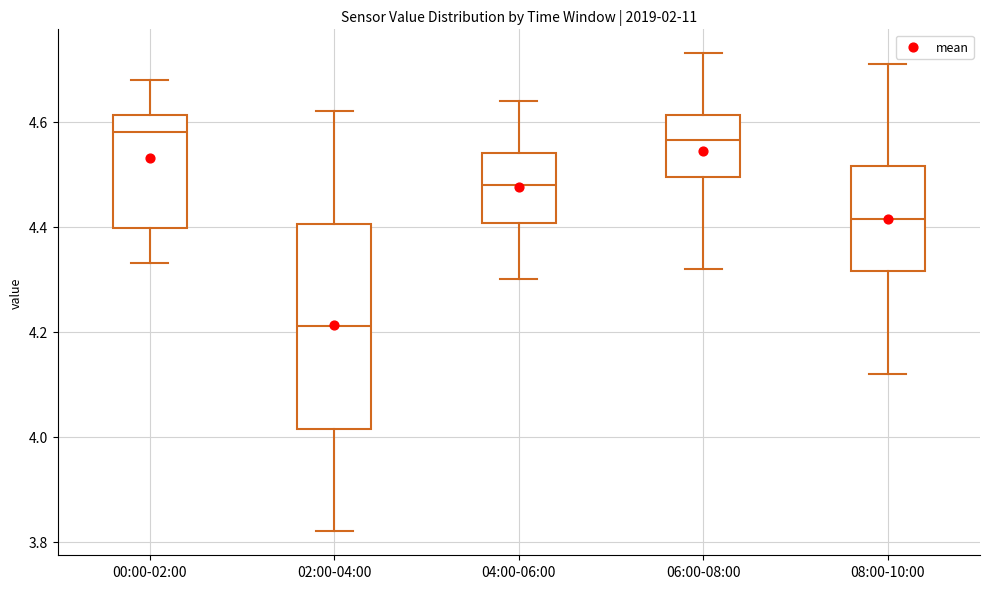

Reading left to right, read every box against the y-axis: the position of its median line, the range the box covers, and the ends of its whiskers. The values are not printed on the chart, so give them approximately, as read against the axis.

00:00-02:00: median 4.58, box 4.40 to 4.62, whiskers 4.34 to 4.68
02:00-04:00: median 4.22, box 4.02 to 4.40, whiskers 3.82 to 4.62
04:00-06:00: median 4.48, box 4.40 to 4.54, whiskers 4.30 to 4.64
06:00-08:00: median 4.56, box 4.50 to 4.62, whiskers 4.32 to 4.74
08:00-10:00: median 4.42, box 4.32 to 4.52, whiskers 4.12 to 4.72